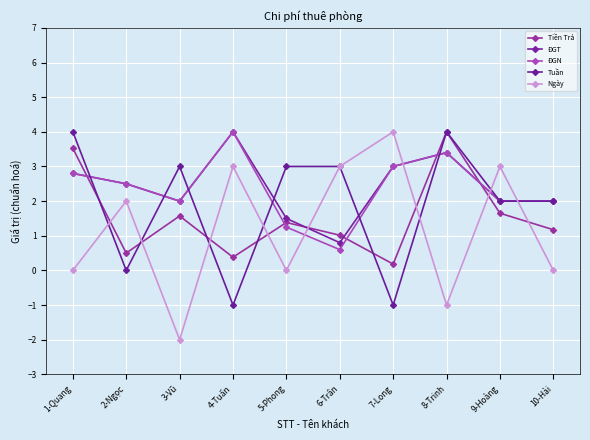

What is the sum of the Tiền Trả values at 6-Trân and 3-Vũ?

2.6